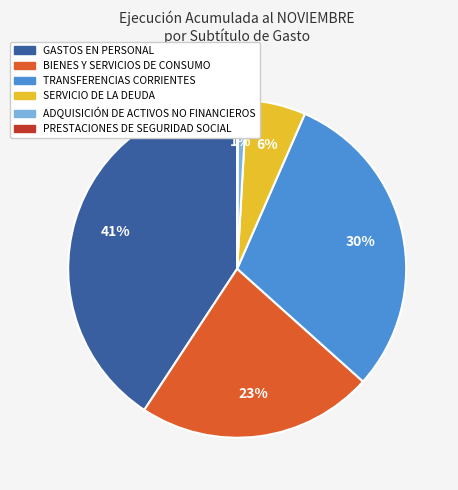

To the nearest percent, what is the difference between the largest and smallest slice percentages?

41%